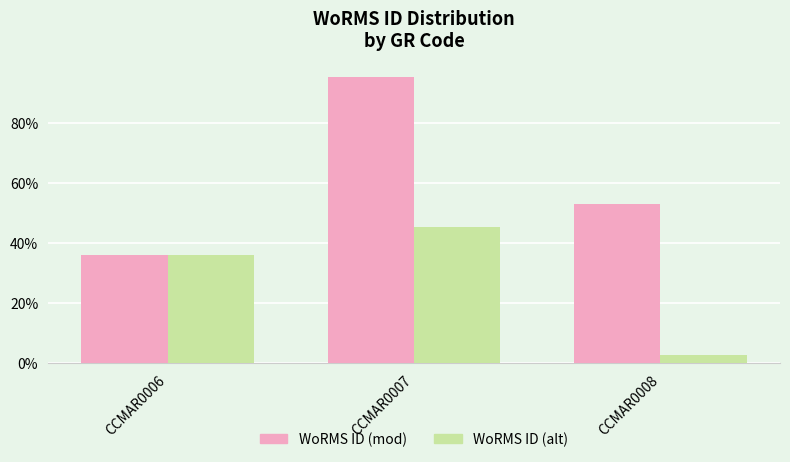

How many values in the WoRMS ID (mod) series exceed 52?

2